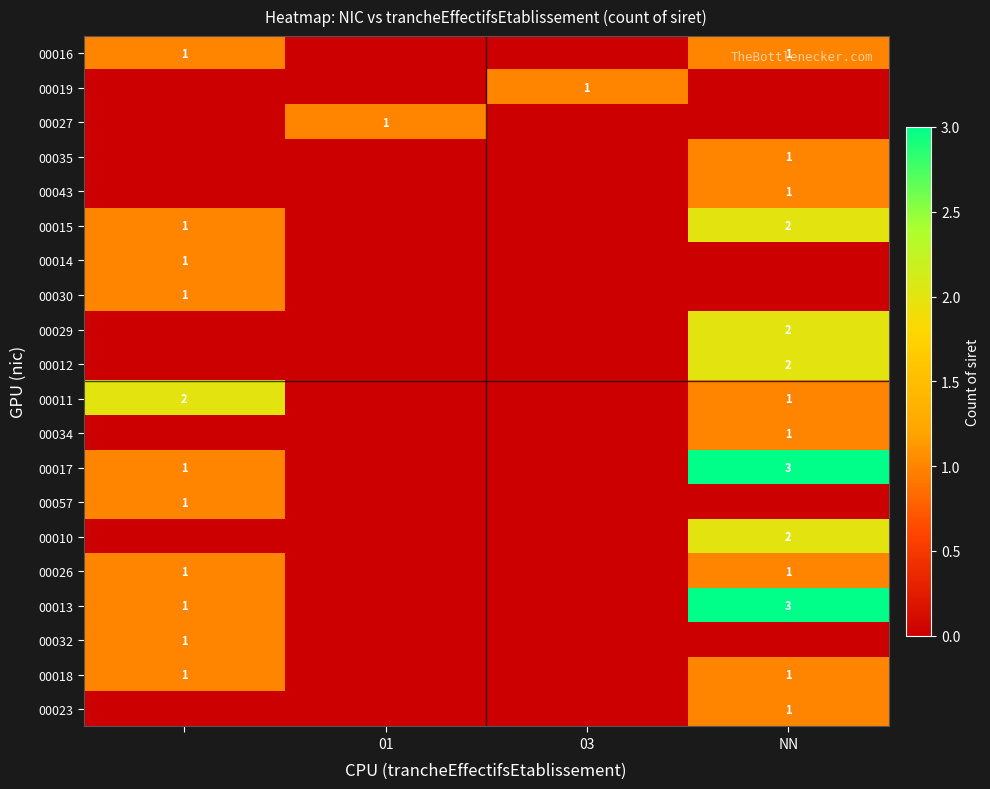

Is it true that 00018 equals 2 at NN?

False